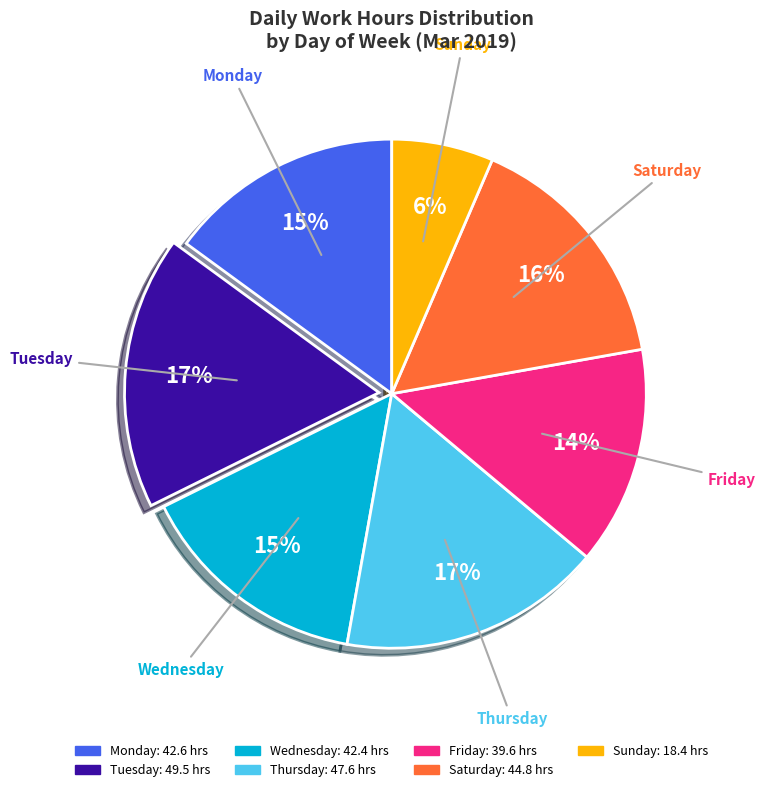

To the nearest percent, what is the difference between the largest and smallest slice percentages?

11%